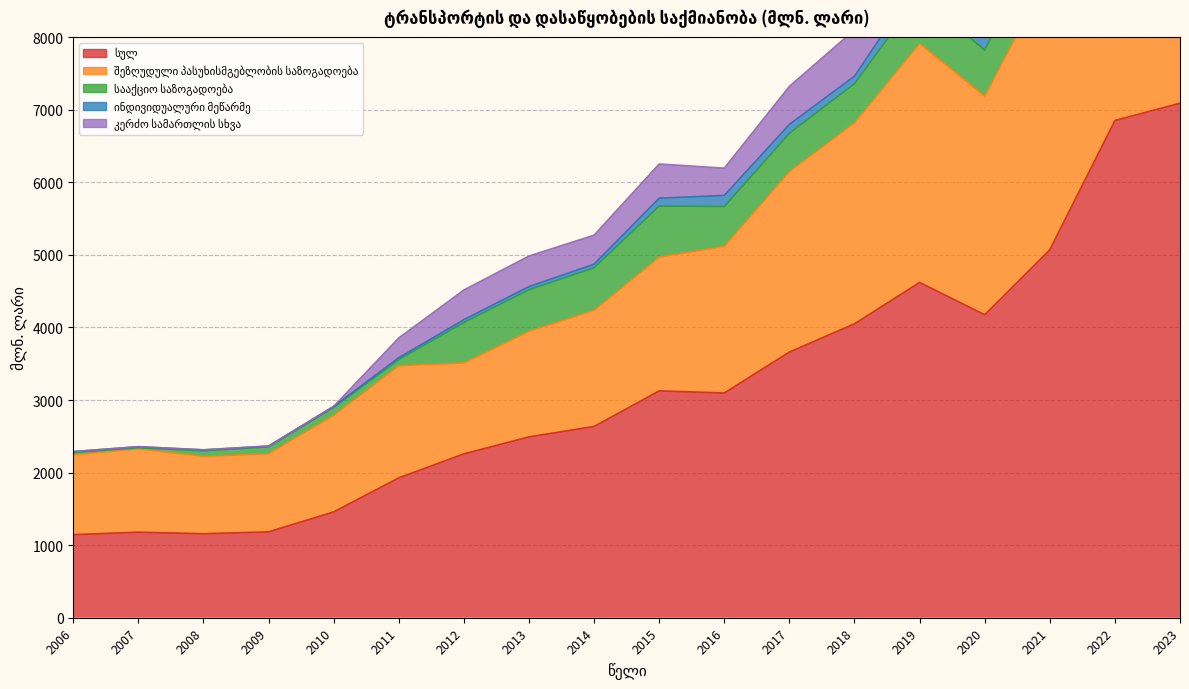

The value of ინდივიდუალური მეწარმე at 2018 is 103.6. True or false?

True